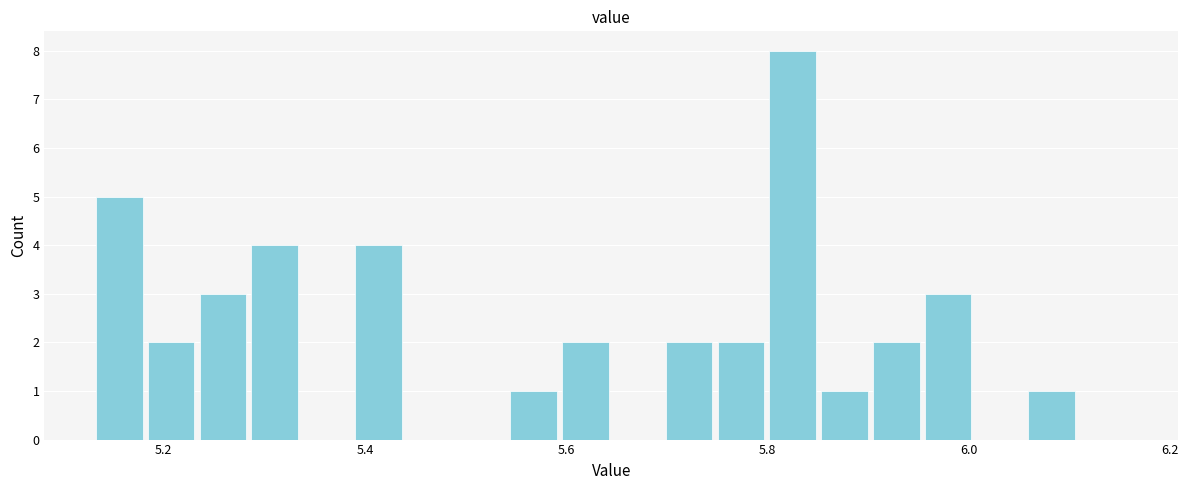

Around what value on the x-axis is the tallest bar? Give the approximate position of its centre, as read against the axis.

5.82